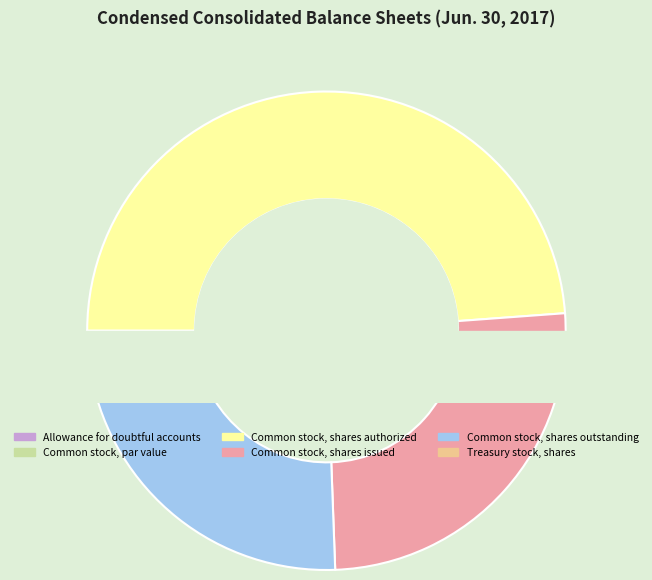

True or false: Common stock, shares outstanding accounts for 16% of the total.

False